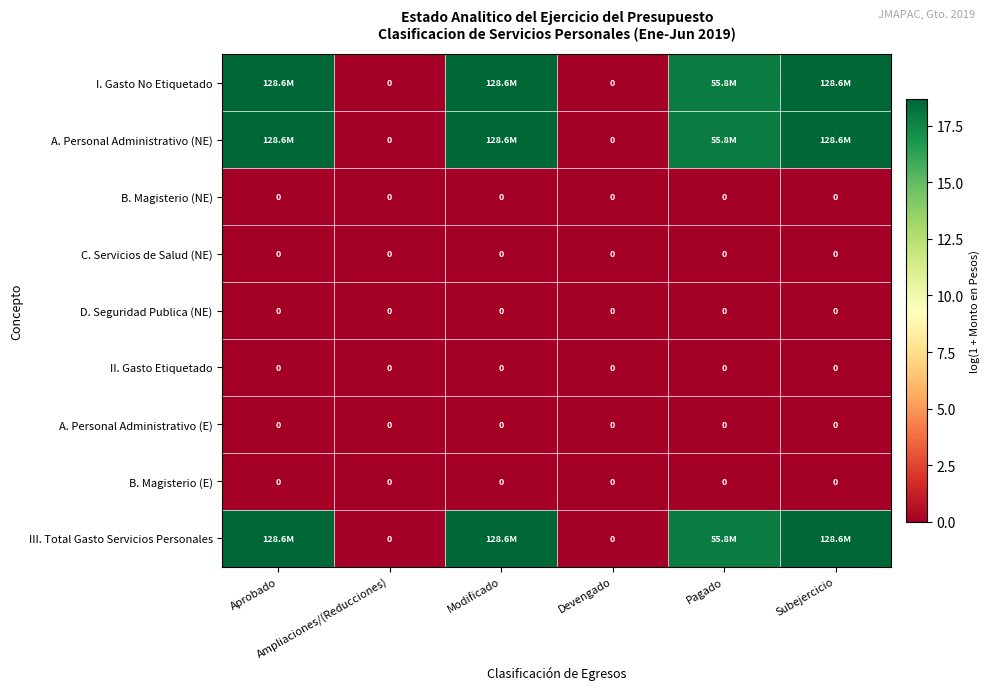

The value of II. Gasto Etiquetado at Modificado is 0.0. True or false?

True